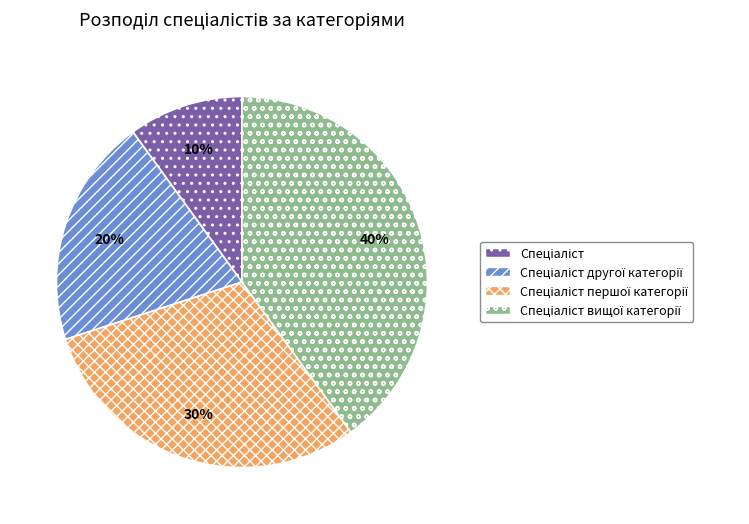

Is there a majority slice in this chart?

No